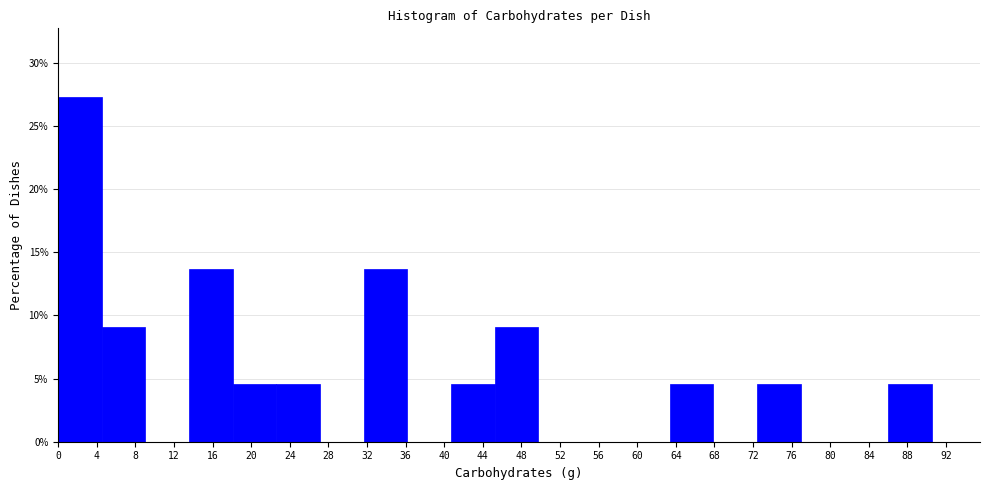

Which range on the x-axis has the tallest bar?

0.0 to 4.5